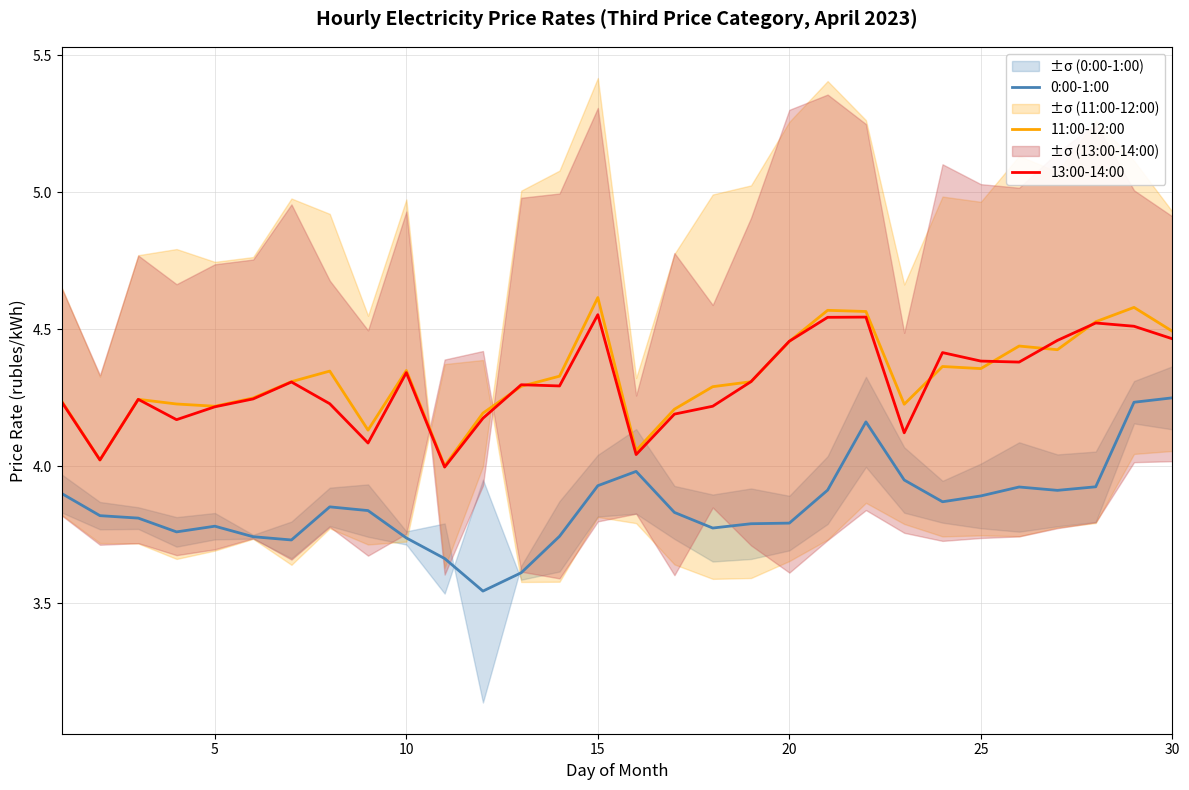

Reading left to right, transcribe all the data shown in this chart.

0:00-1:00: 3.9	3.8	3.8	3.8	3.8	3.7	3.7	3.9	3.8	3.7	3.7	3.5	3.6	3.7	3.9	4.0	3.8	3.8	3.8	3.8	3.9	4.2	4.0	3.9	3.9	3.9	3.9	3.9	4.2	4.3
11:00-12:00: 4.2	4.0	4.2	4.2	4.2	4.2	4.3	4.3	4.1	4.4	4.0	4.2	4.3	4.3	4.6	4.1	4.2	4.3	4.3	4.5	4.6	4.6	4.2	4.4	4.4	4.4	4.4	4.5	4.6	4.5
13:00-14:00: 4.2	4.0	4.2	4.2	4.2	4.2	4.3	4.2	4.1	4.3	4.0	4.2	4.3	4.3	4.6	4.0	4.2	4.2	4.3	4.5	4.5	4.5	4.1	4.4	4.4	4.4	4.5	4.5	4.5	4.5